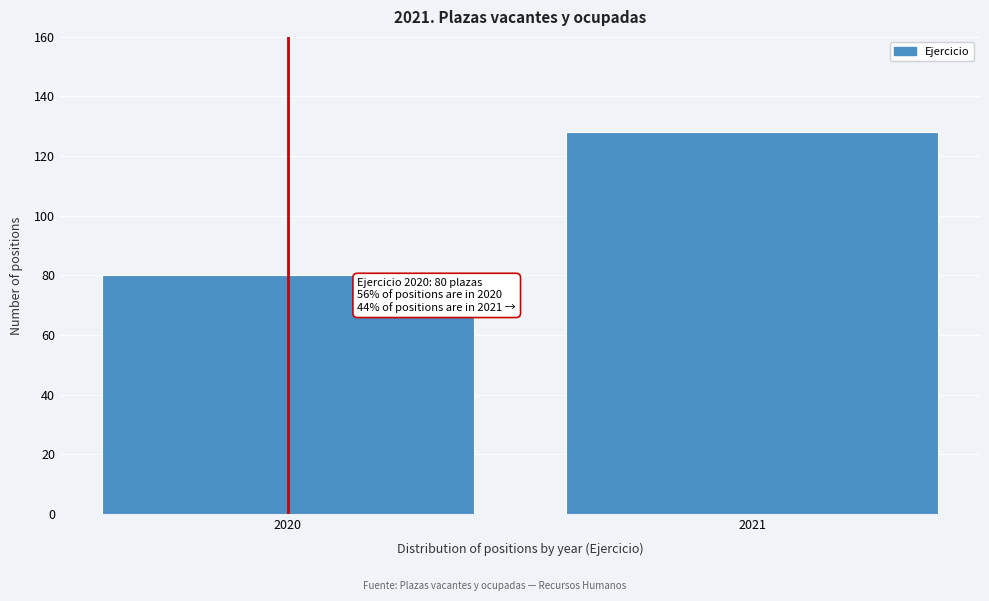

Reading left to right, transcribe all the data shown in this chart.

2020=80	2021=128